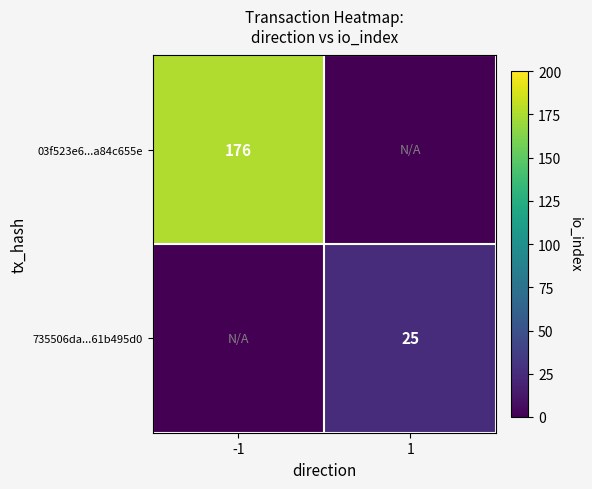

The value of 03f523e6...a84c655e at -1 is 176. True or false?

True